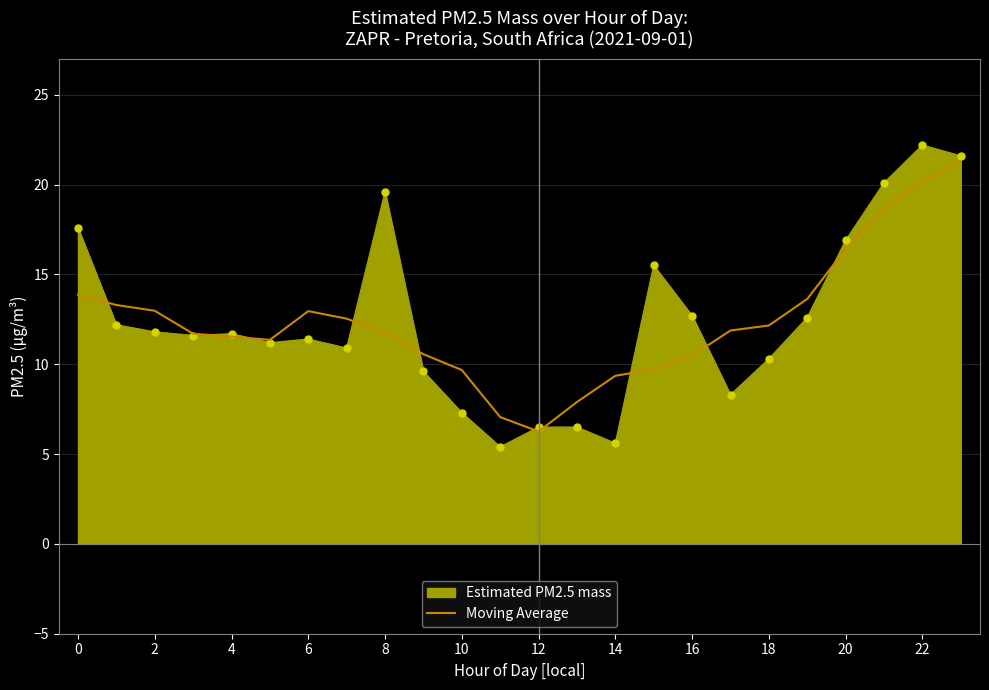

What is the highest value of the Estimated PM2.5 mass series?

22.2